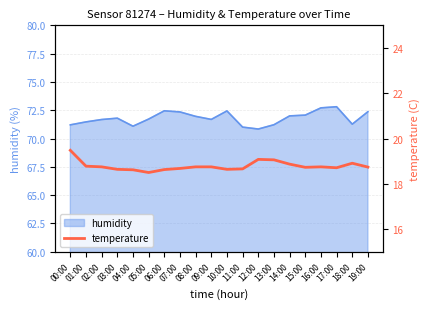

What value does the data have at 14:00?

18.9